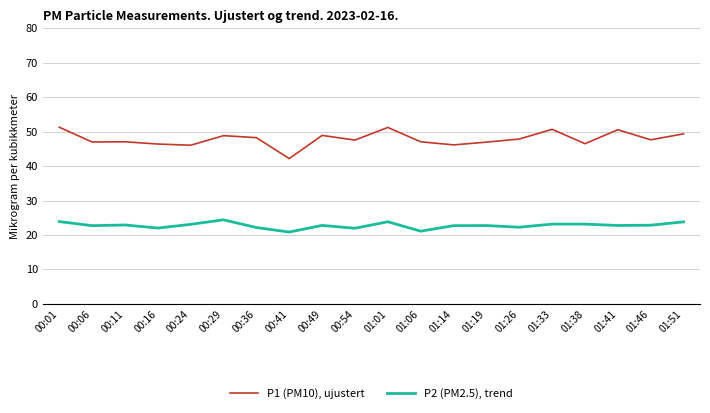

Which series has the largest total across all categories?

P1 (PM10), ujustert